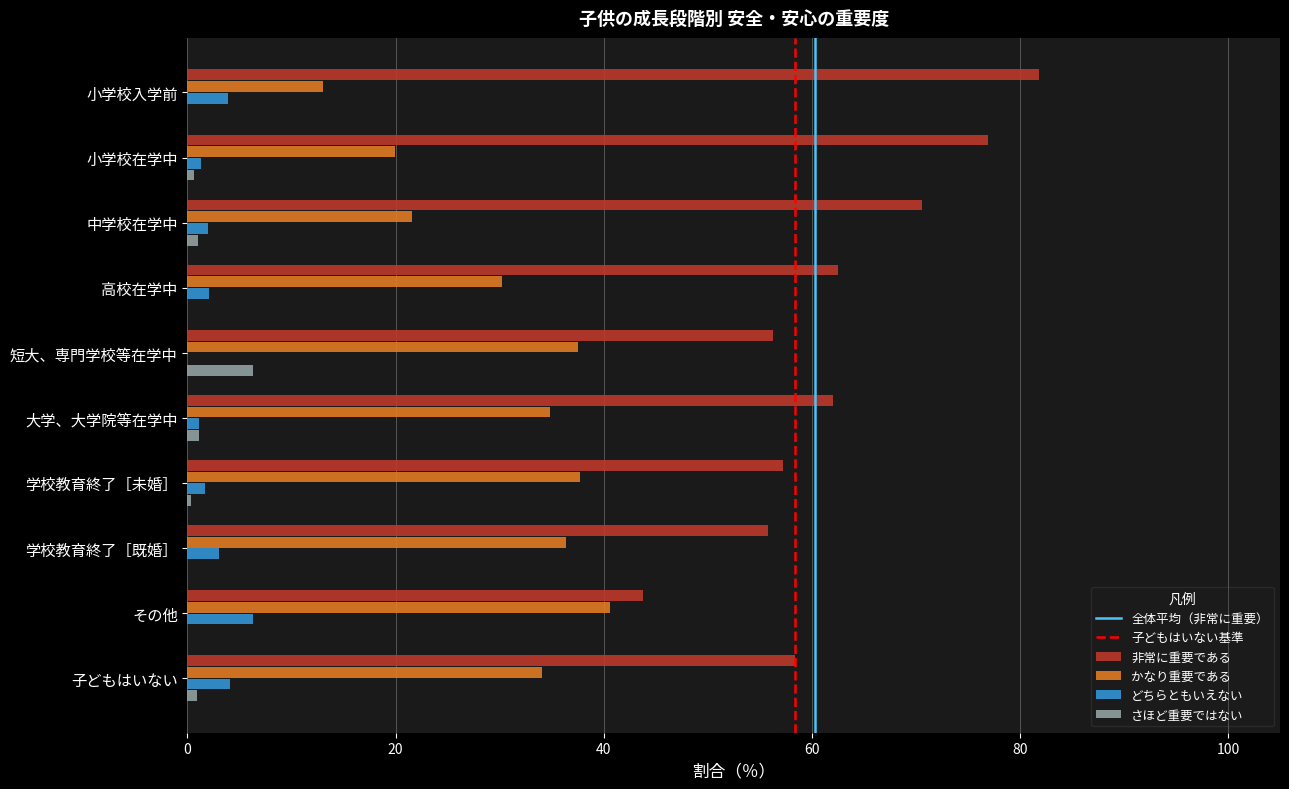

How many series are shown in this chart?

4